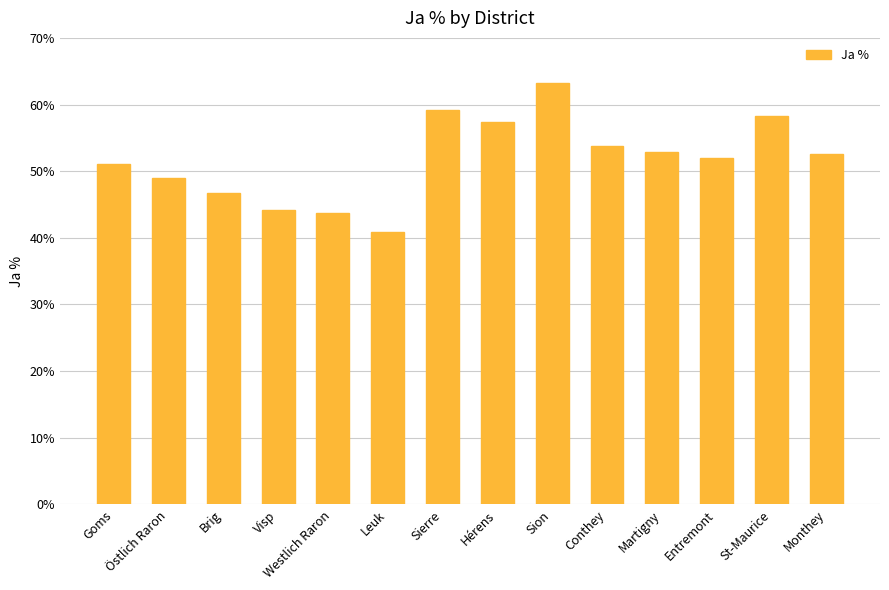

Approximately how many times larger is the value at Östlich Raron compared to Leuk?

1.2